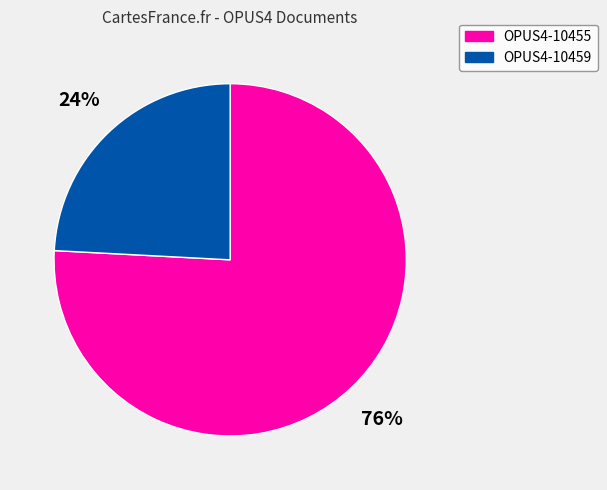

Which category has the smallest portion of the pie?

OPUS4-10459